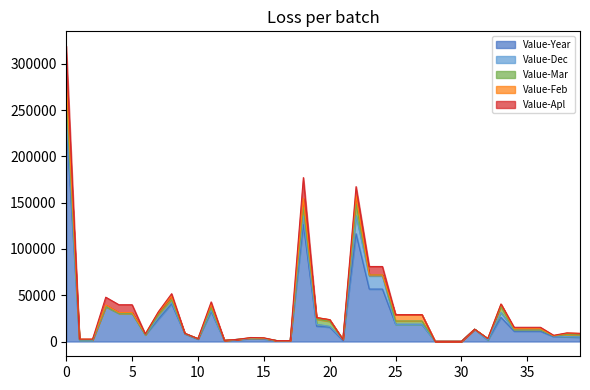

Reading left to right, extract all data points from this chart.

Value-Year: 236840	1472	1472	37667	30465	30465	7202	24225	40741	8252	2528	32489	988	2298	3105	2805	953	953	126379	16588	15442	1146	116403	56655	56655	18575	18575	18575	236	236	236	13300	1584	26053	11099	11099	11099	5133	5076	4649
Value-Dec: 13195	0	0	0	0	0	0	1978	1664	400	400	1264	0	0	254	254	0	0	9299	2091	945	1146	19480	14194	14194	0	0	0	0	0	0	0	0	5286	1374	1374	1374	1038	231	231
Value-Mar: 15486	368	368	0	0	0	0	2637	2768	0	0	2768	315	0	556	556	0	0	9157	5402	5402	0	12724	1031	1031	3624	3624	3624	0	0	0	0	1584	6485	0	0	0	0	2086	2086
Value-Feb: 18765	736	736	1761	798	798	963	2825	3753	227	227	3526	0	0	0	0	0	0	9690	1822	1822	0	9207	0	0	6825	6825	6825	0	0	0	0	0	2382	1300	1300	1300	0	1639	1639
Value-Apl: 34813	0	0	8452	8452	8452	0	674	2731	0	0	2731	0	0	406	406	0	0	22550	0	0	0	9518	9153	9153	0	0	0	0	0	0	0	0	365	1569	1569	1569	559	274	274